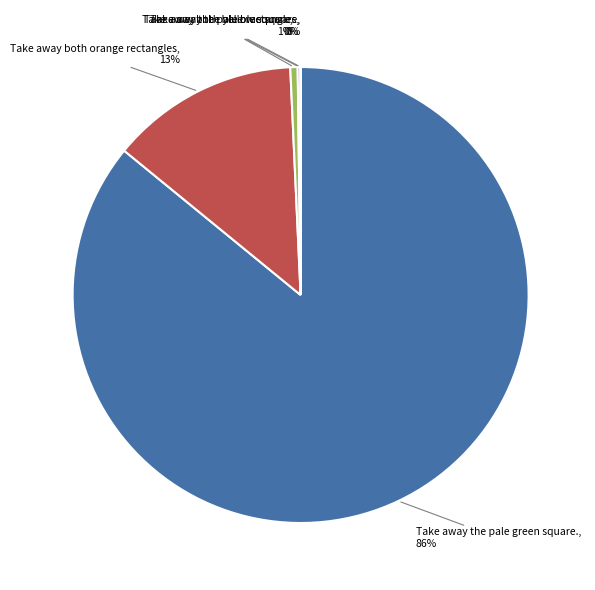

Is there any slice that represents more than half of the pie?

Yes